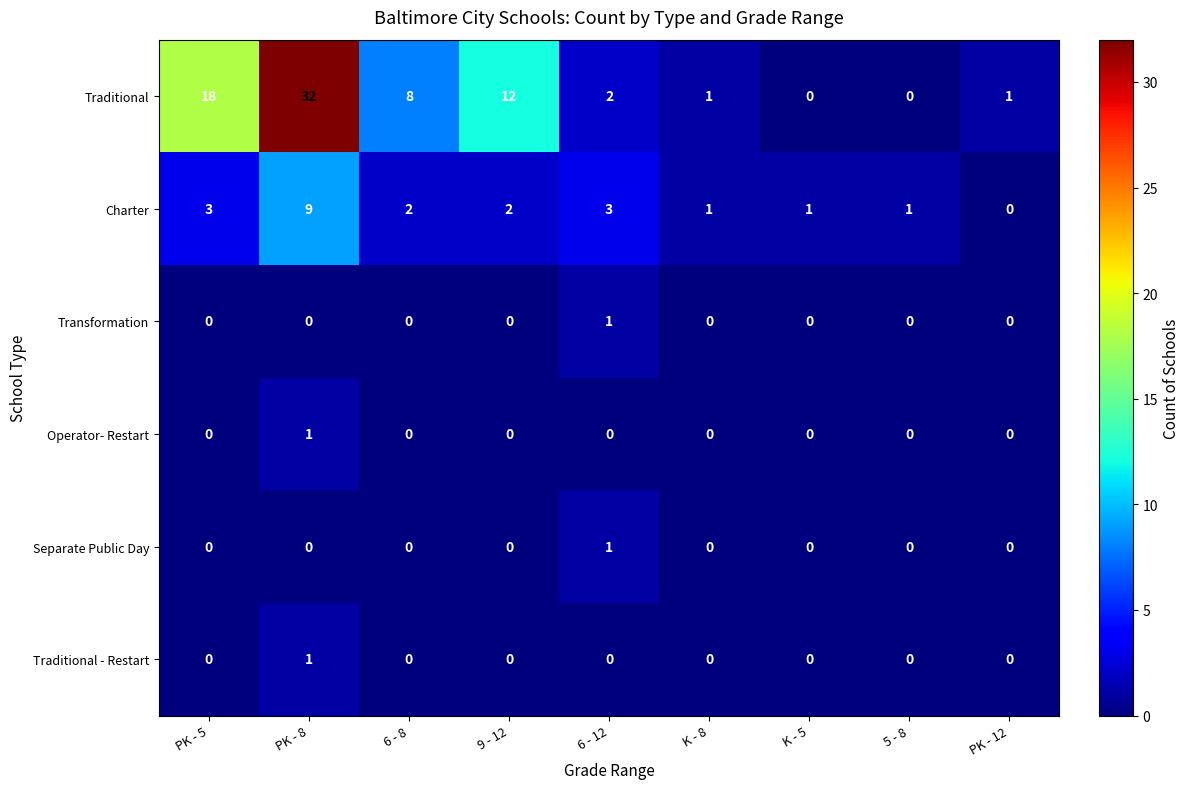

Which series has the widest spread of values?

Traditional